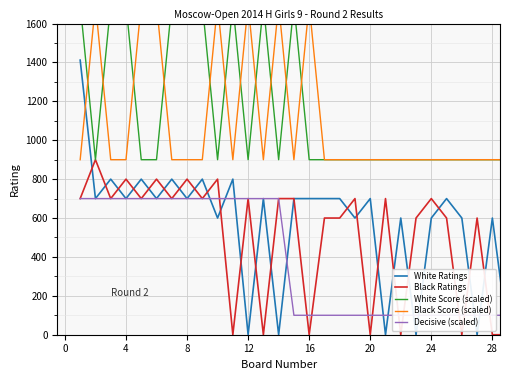

How many distinct data groups are displayed?

5